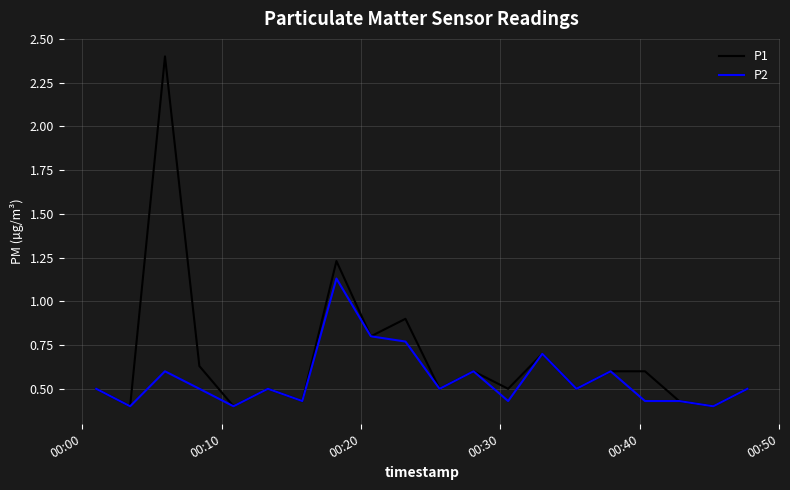

Rank the series by their maximum value, from lowest to highest.

P2, P1